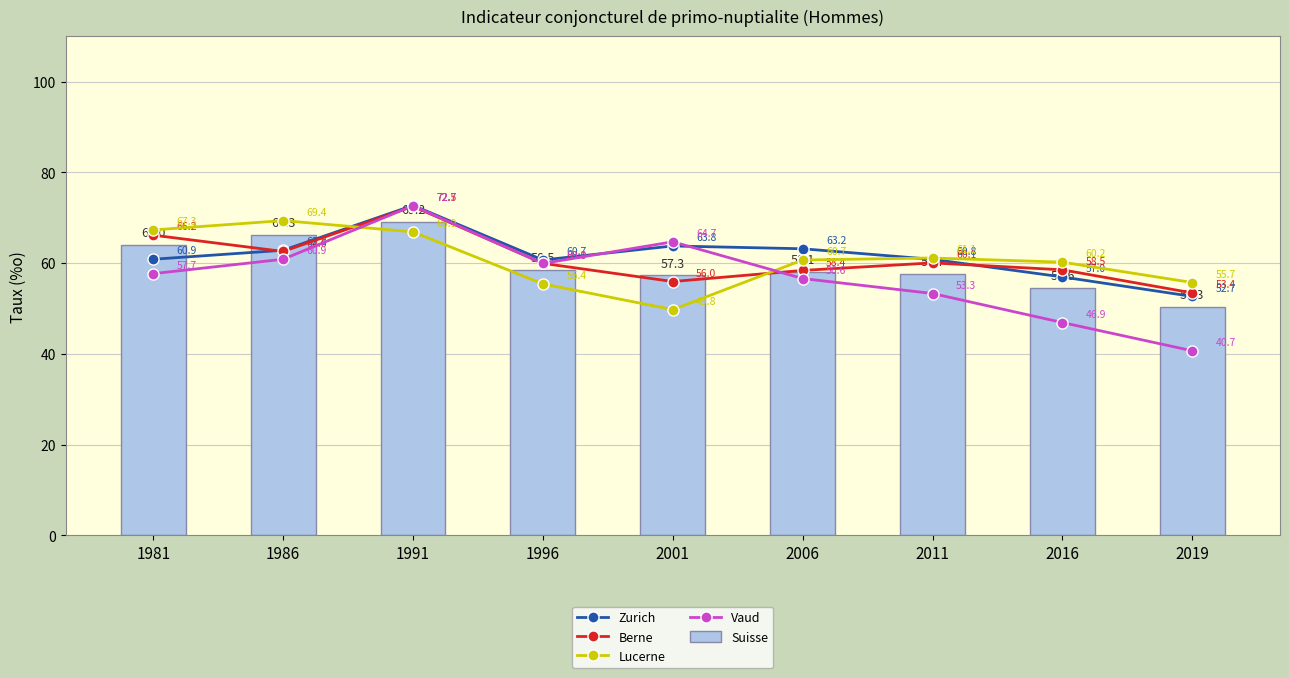

Are the bars grouped side by side (vs. stacked)?

Yes